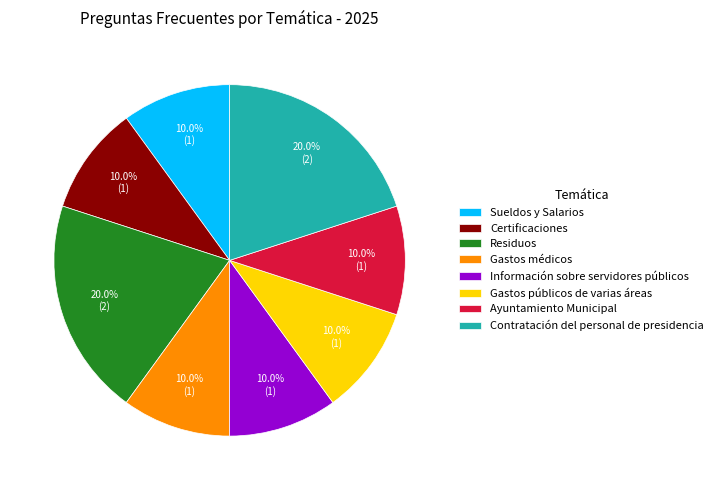

Combined, what portion of the pie is Ayuntamiento Municipal and Información sobre servidores públicos?

20.0%